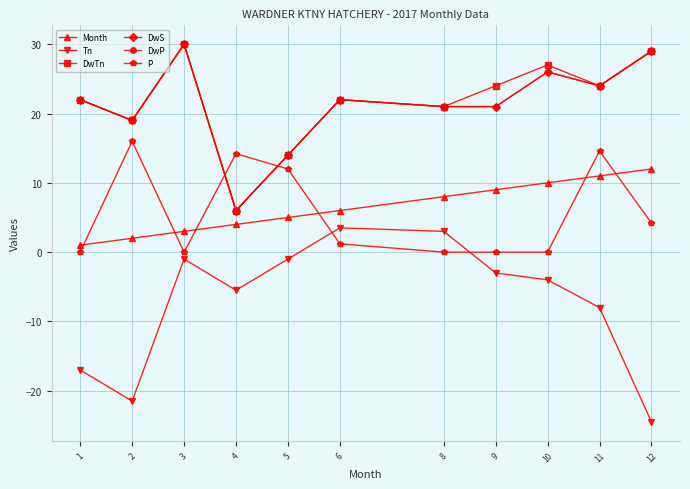

What is the highest value of the DwS series?

30.0